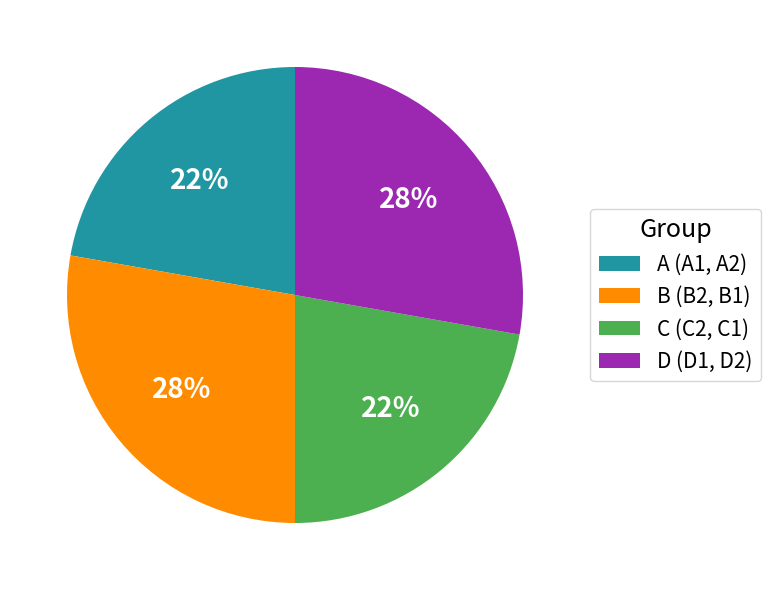

True or false: C (C2, C1) accounts for 36% of the total.

False